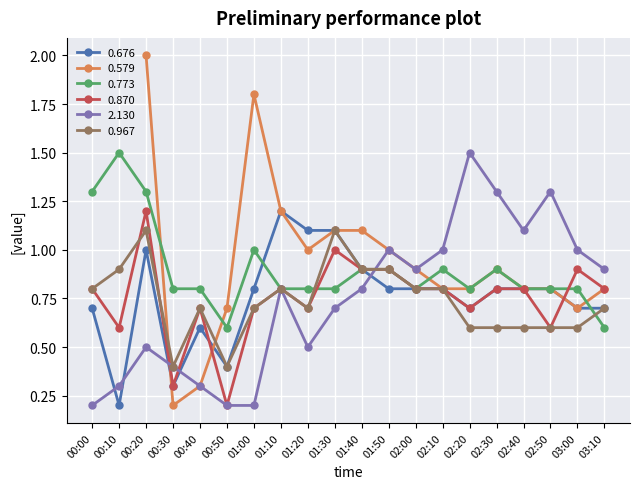

Which category has the lowest value across all series?

00:10